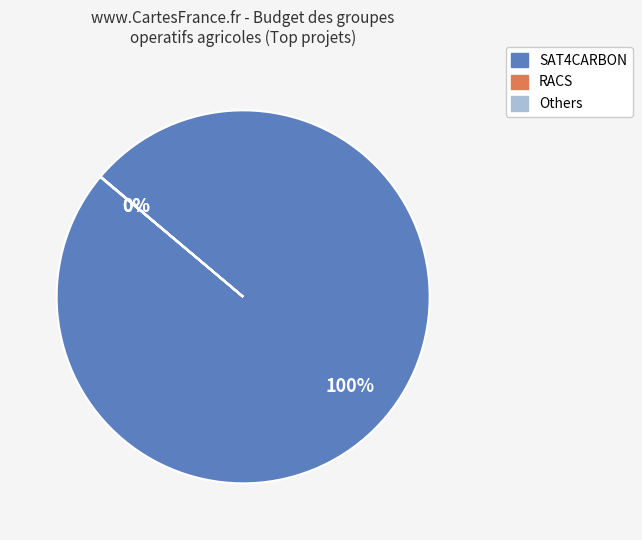

Is there any slice that represents more than half of the pie?

Yes